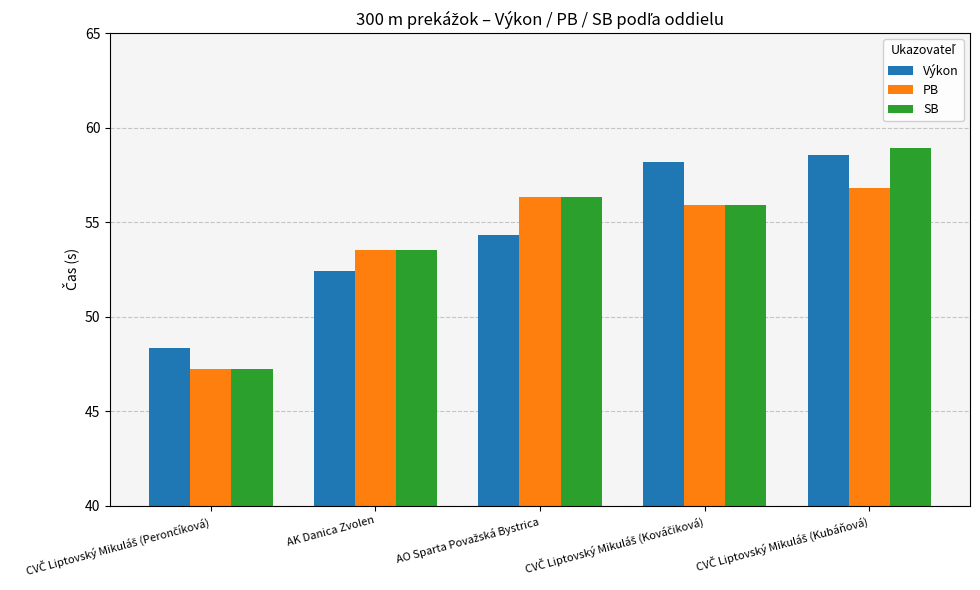

What is the difference between the maximum and minimum values in the PB series?

9.6